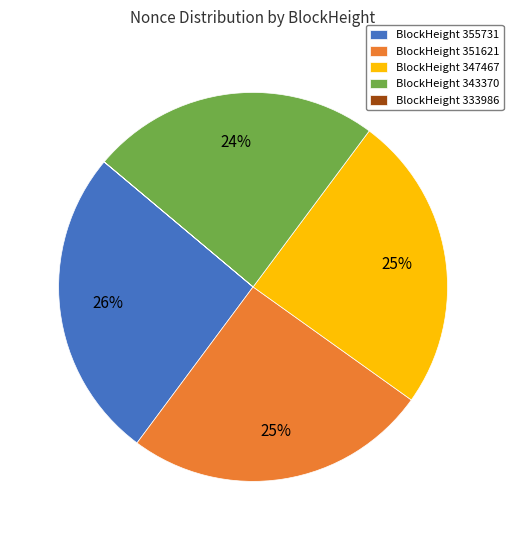

Do BlockHeight 343370 and BlockHeight 347467 together represent more than half of the pie?

No